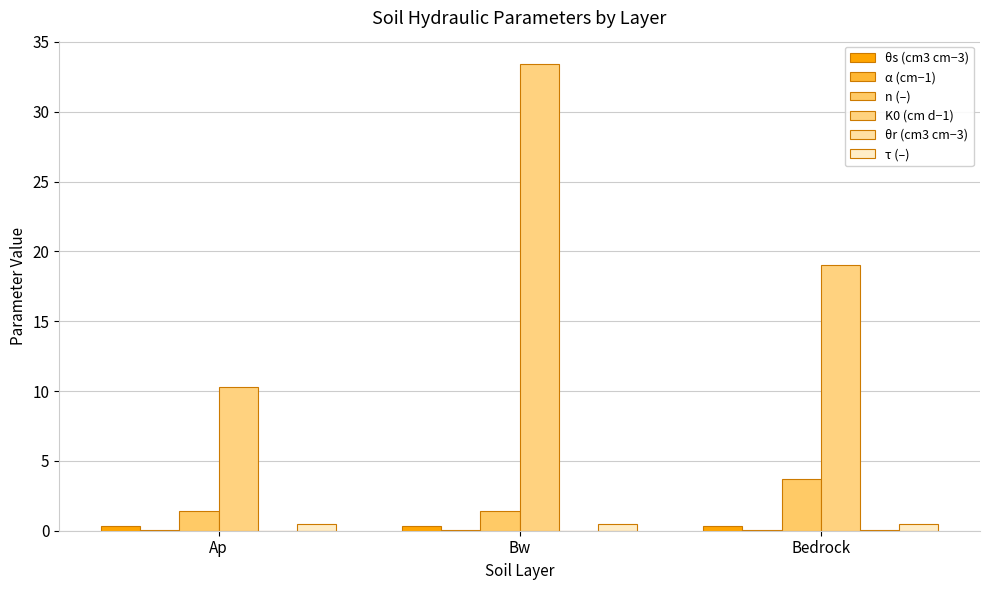

How many categories are shown in the chart?

3